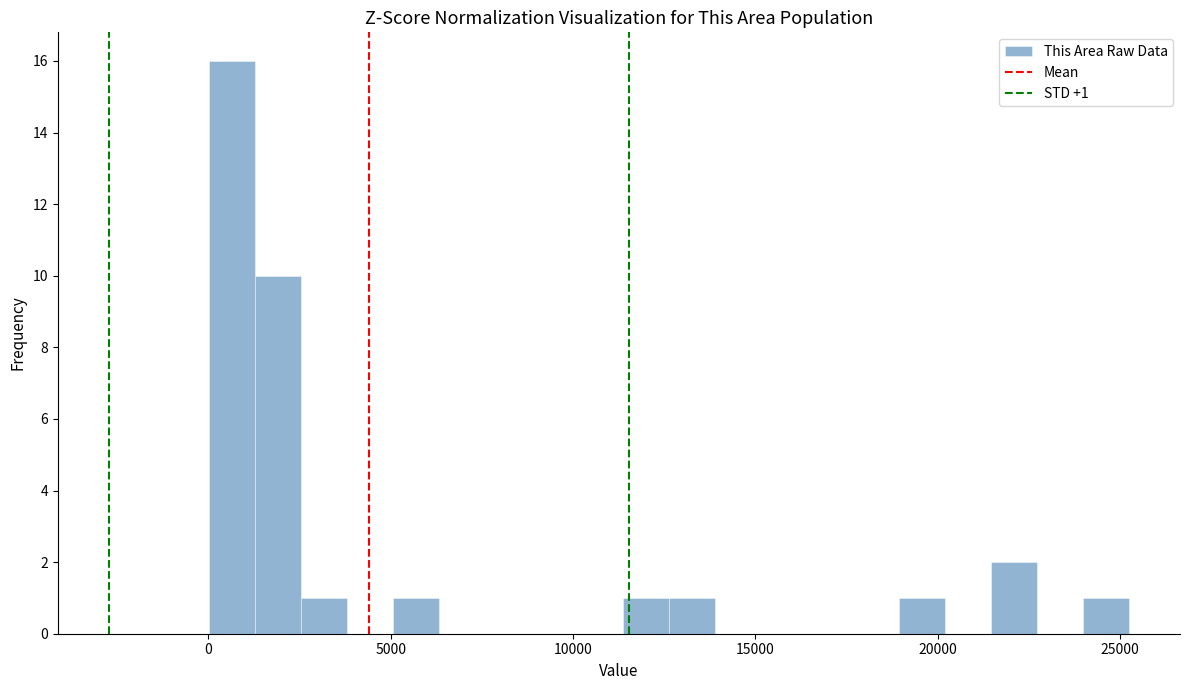

Around what value on the x-axis is the tallest bar? Give the approximate position of its centre, as read against the axis.

500